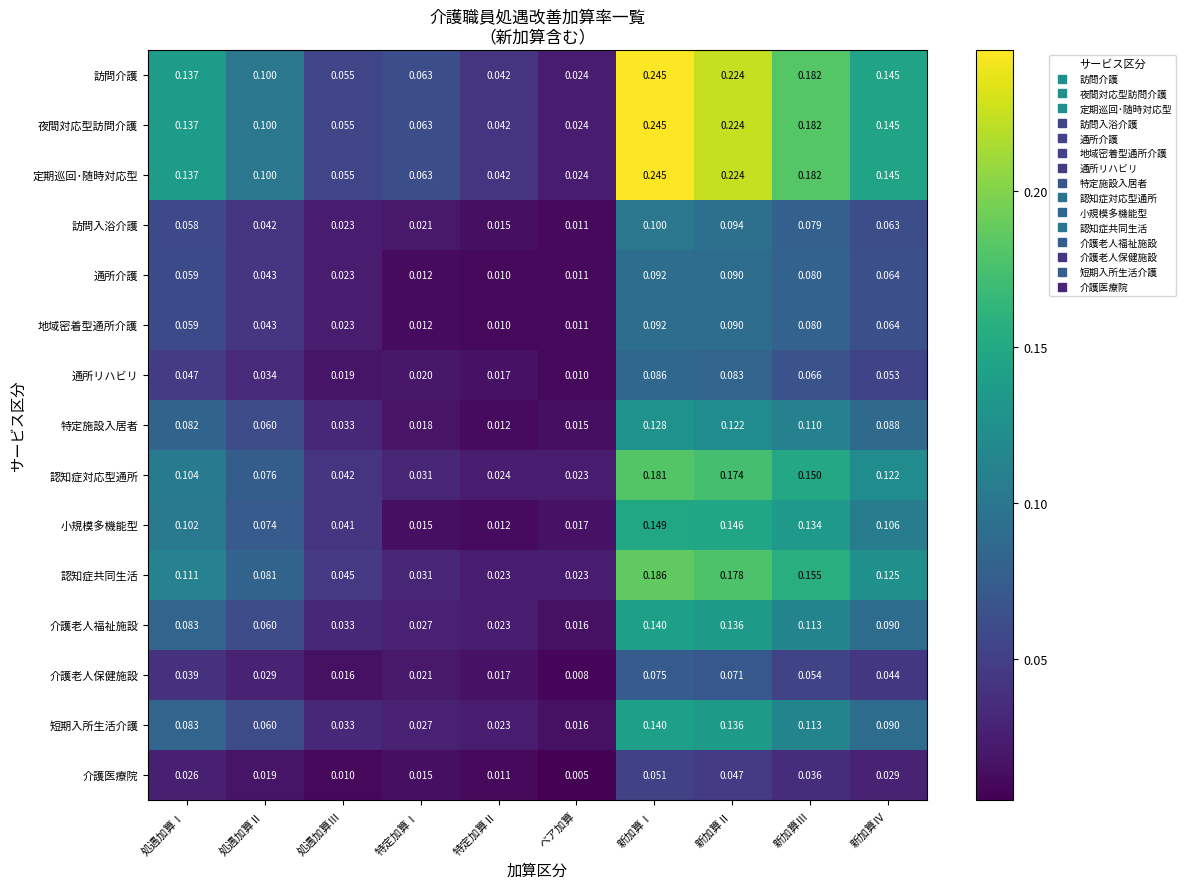

Where is 認知症対応型通所 nearest to the value 0?

ベア加算